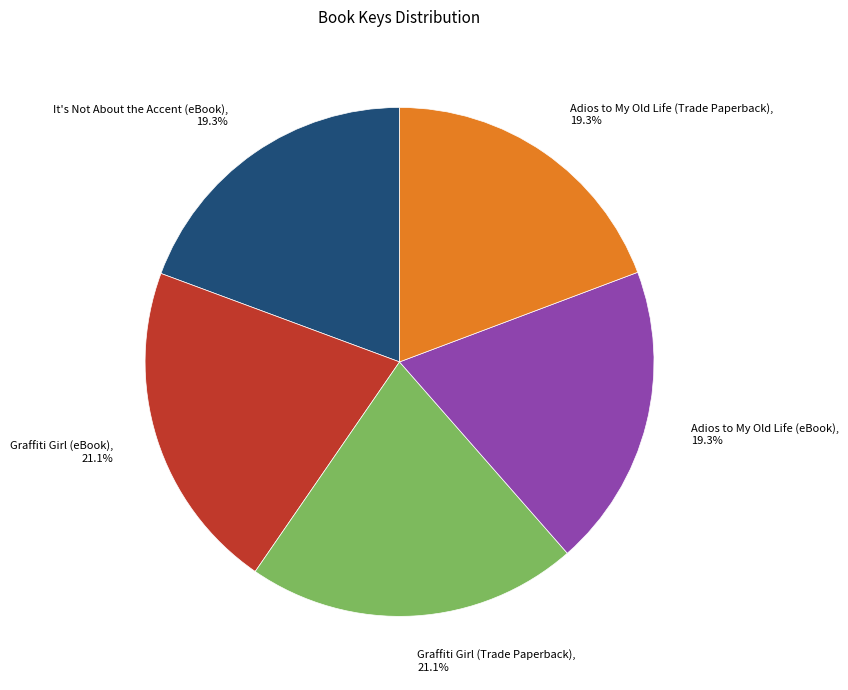

What is the ratio of the value at Adios to My Old Life (Trade Paperback) to the value at Graffiti Girl (eBook)?

0.9